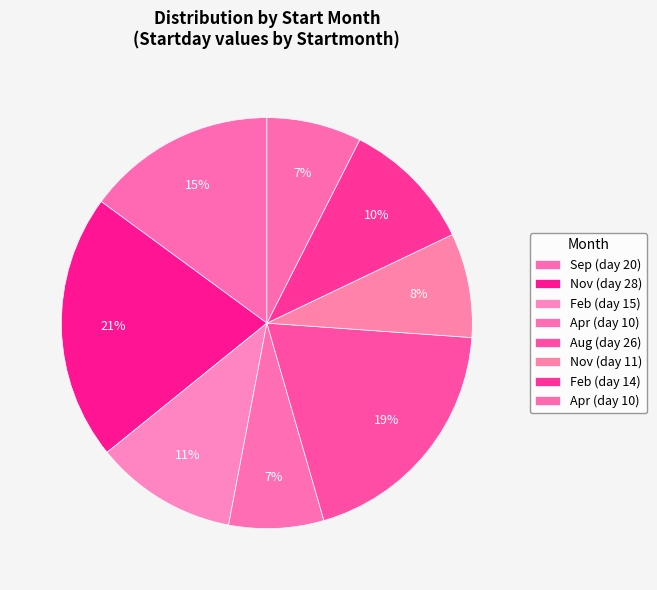

How many slices are in this pie chart?

8